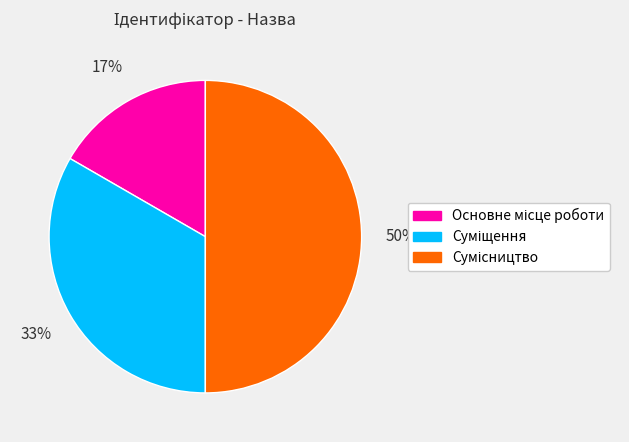

To the nearest percent, what is the difference between the largest and smallest slice percentages?

33%